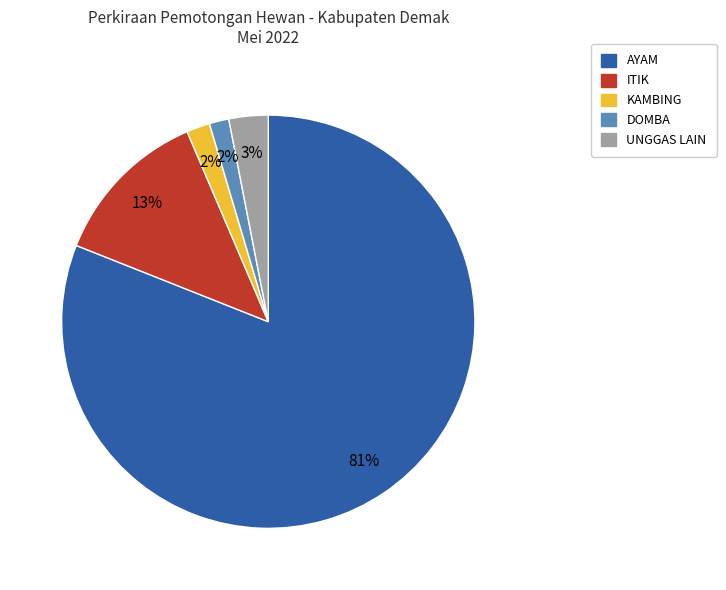

Is the sum of DOMBA and KAMBING greater than half?

No